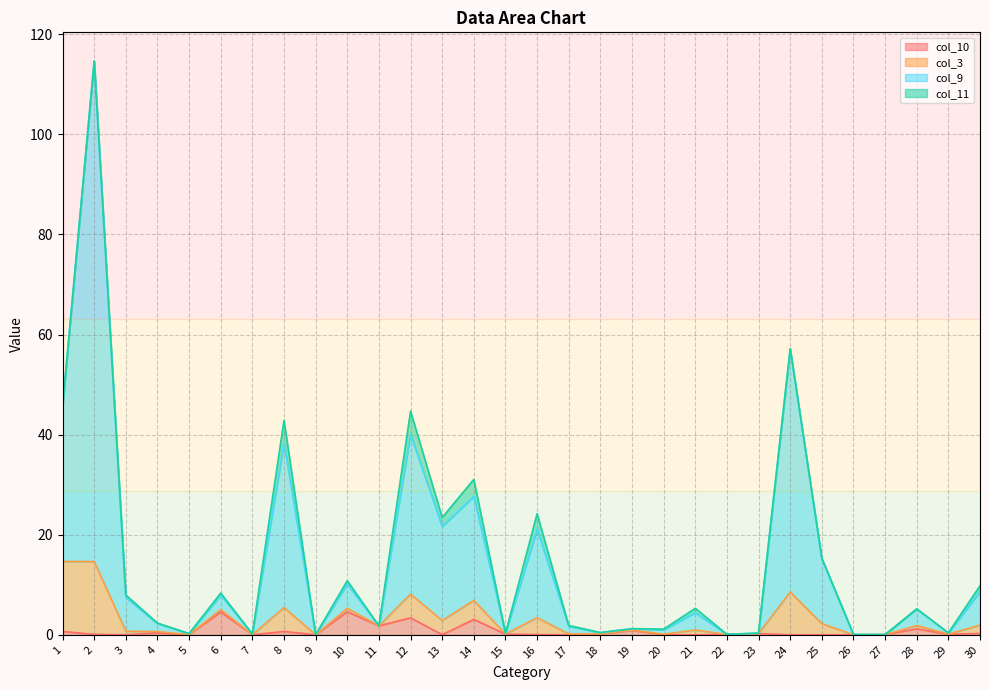

How many interior local valleys does the col_9 series have?

11